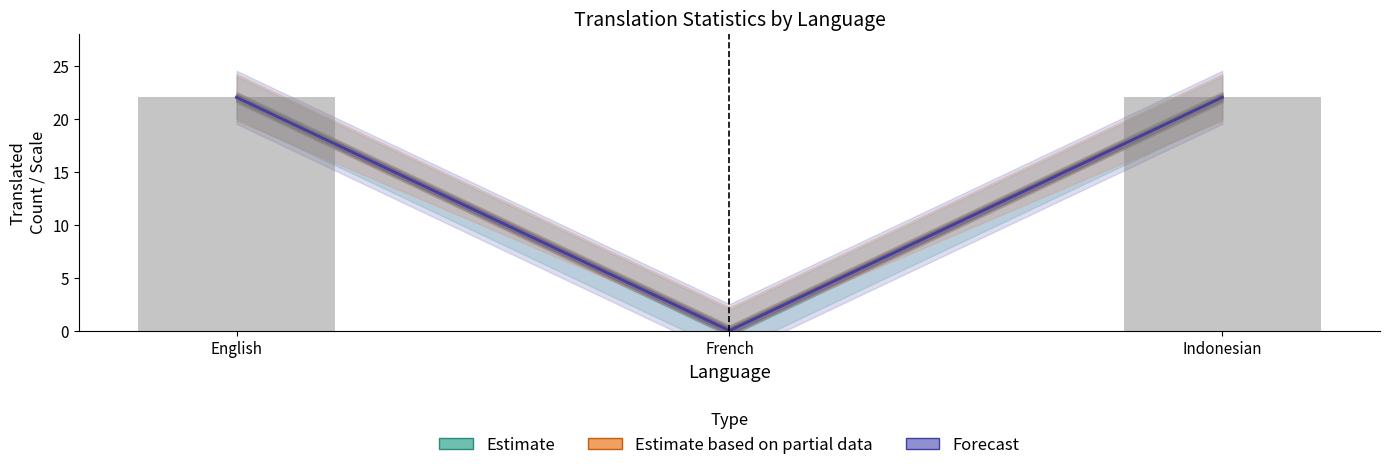

The value of Forecast at French is 11. True or false?

False